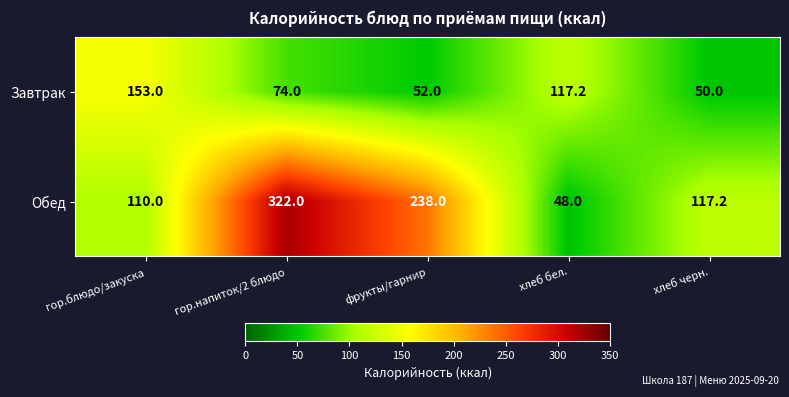

Which series has the widest spread of values?

Обед